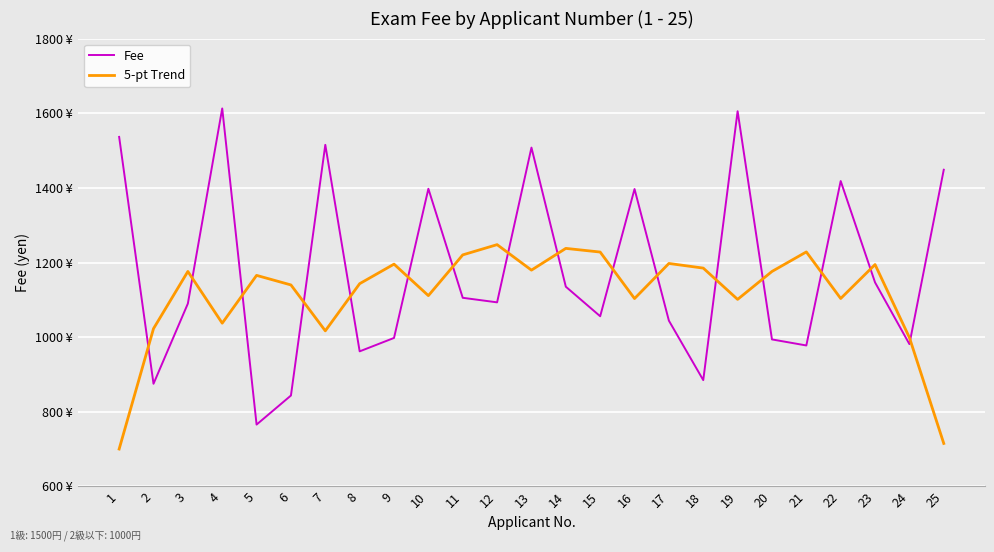

The value of Fee at 16 is 2009.0. True or false?

False